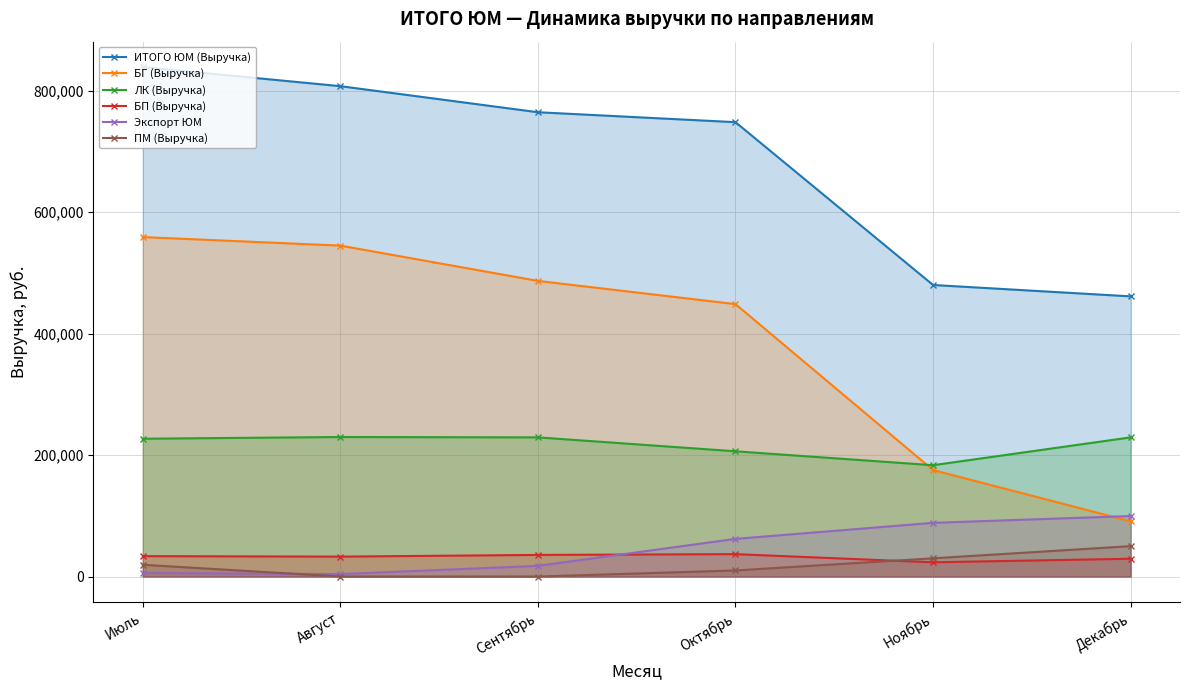

What is the difference between the second highest and minimum values in the ПМ (Выручка) series?

30000.0